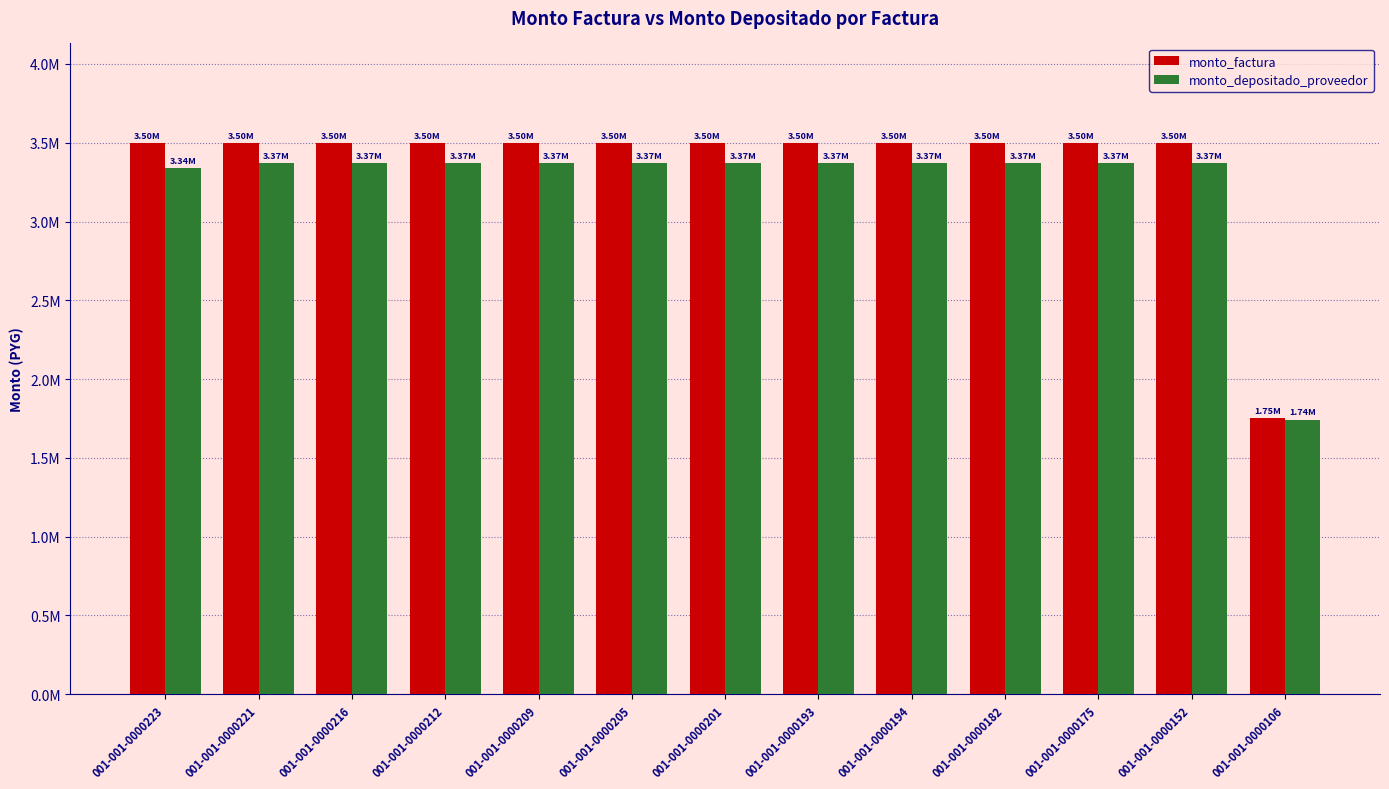

Are the bars grouped side by side (vs. stacked)?

Yes